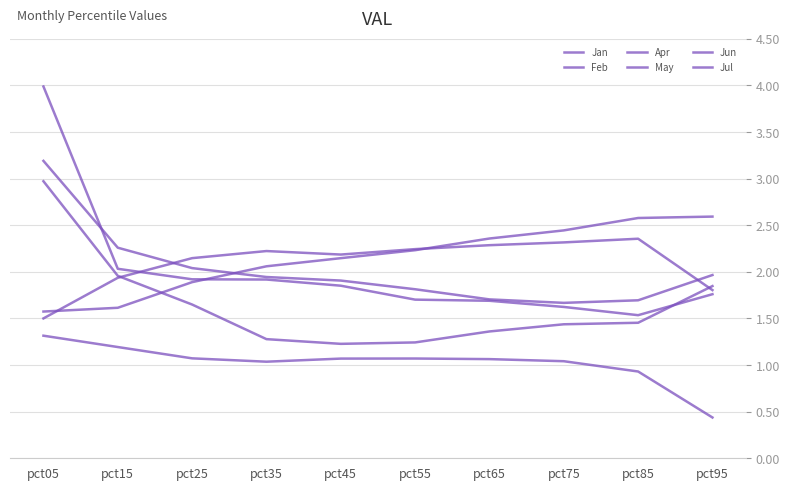

The value of Apr at pct75 is 3.2. True or false?

False